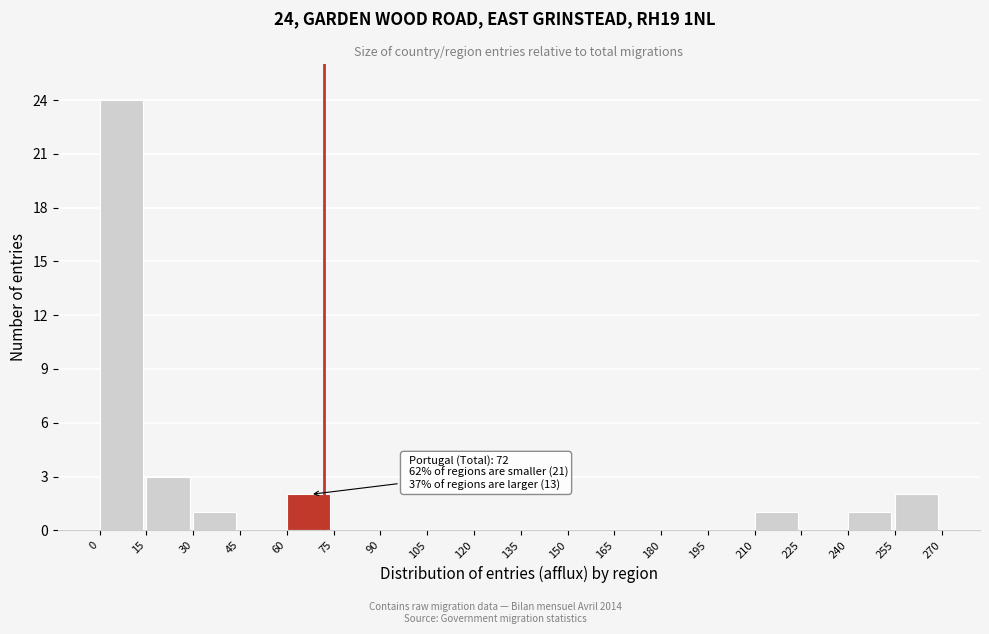

Over which range of the x-axis is the bar tallest?

0 to 15